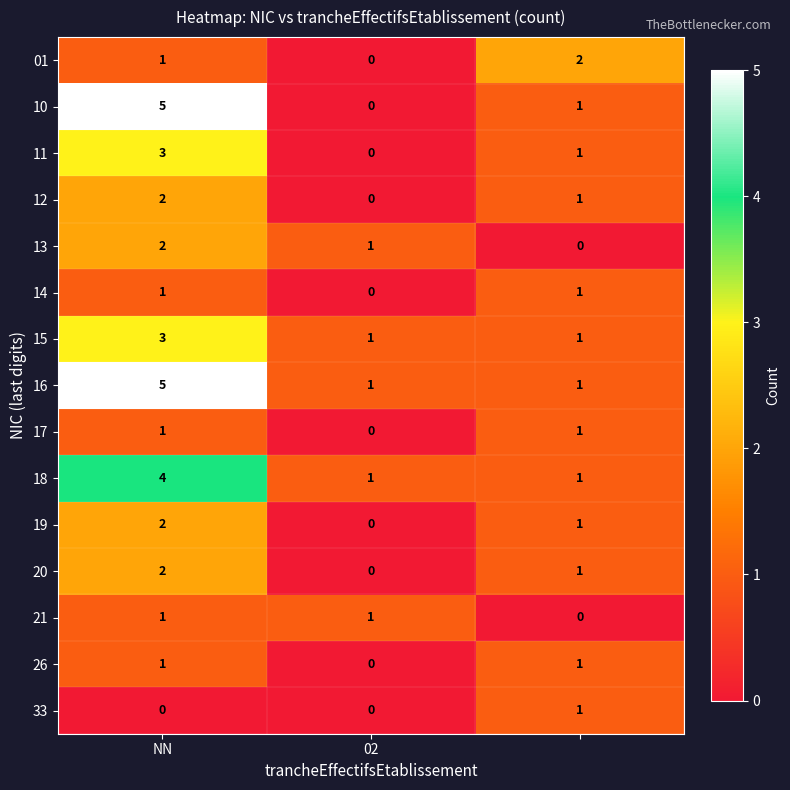

Which series has the largest range (max minus min)?

10